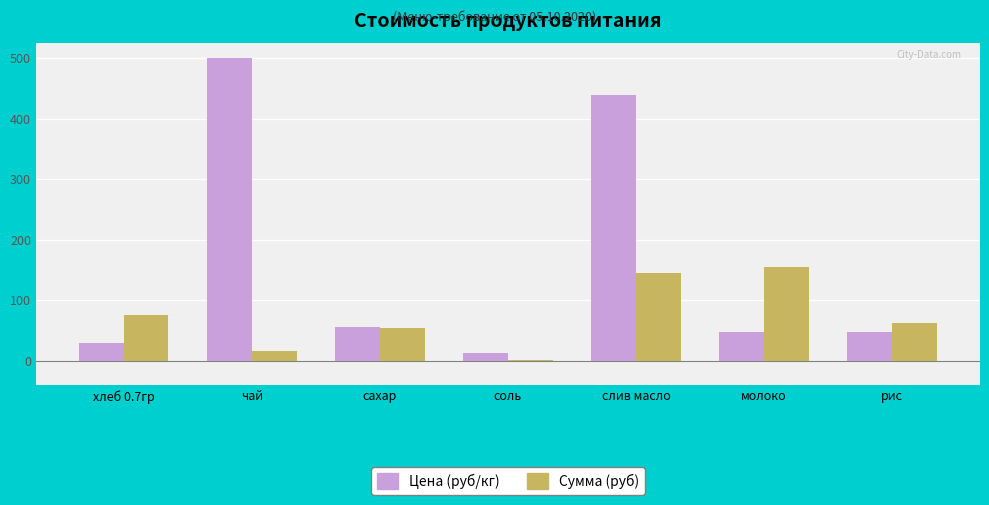

What is the sum of the Сумма (руб) values at хлеб 0.7гр and чай?

91.9